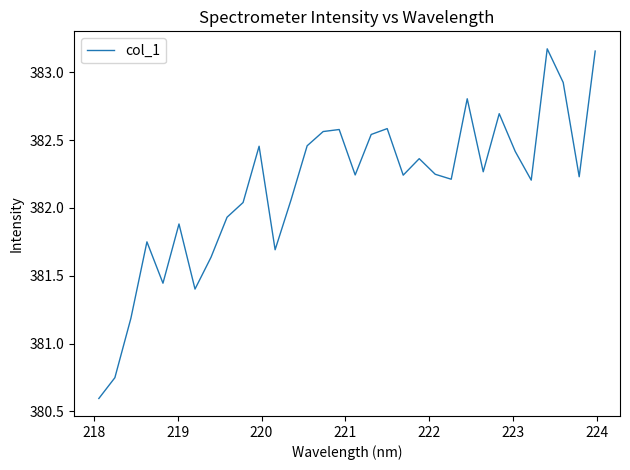

What is the minimum value shown in the chart?

380.6